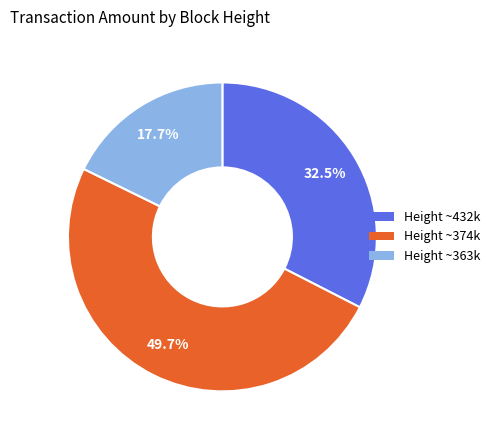

Which slice is the largest?

374086